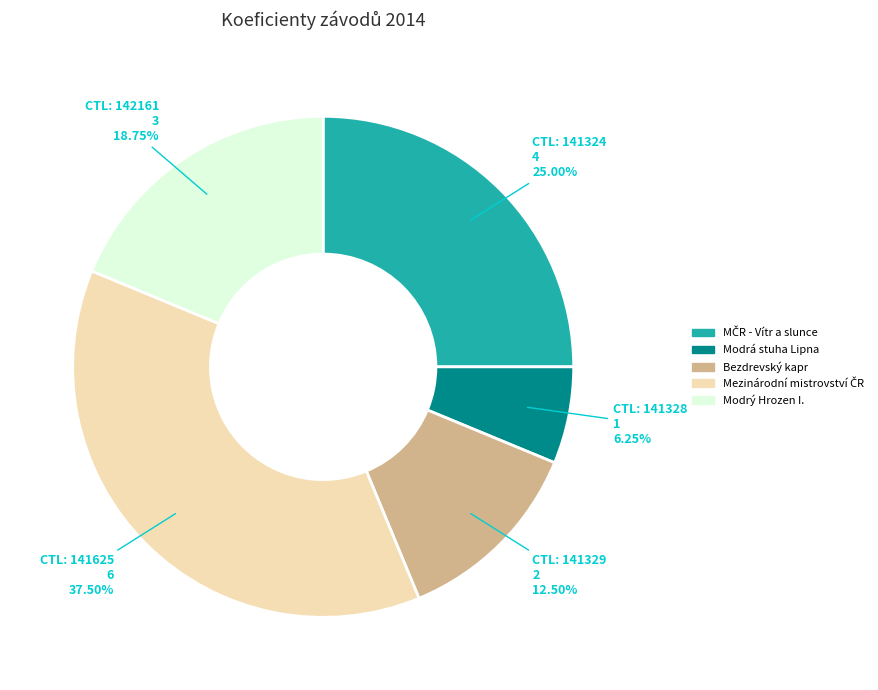

Is there any slice that represents more than half of the pie?

No